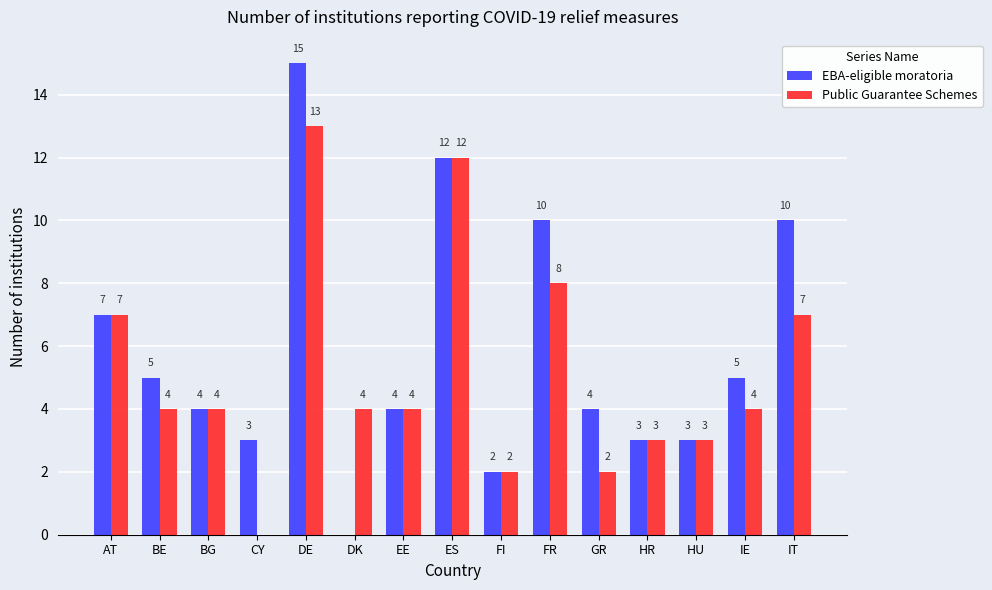

Which series changed the most between DE and FI?

EBA-eligible moratoria